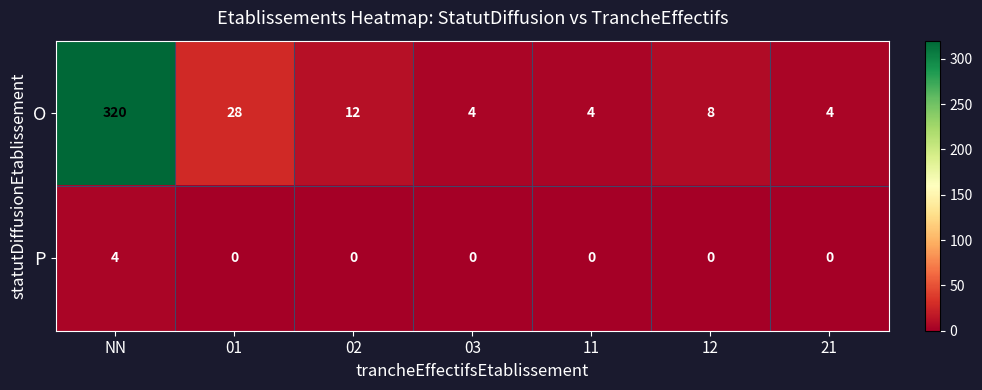

How many categories are shown in the chart?

7